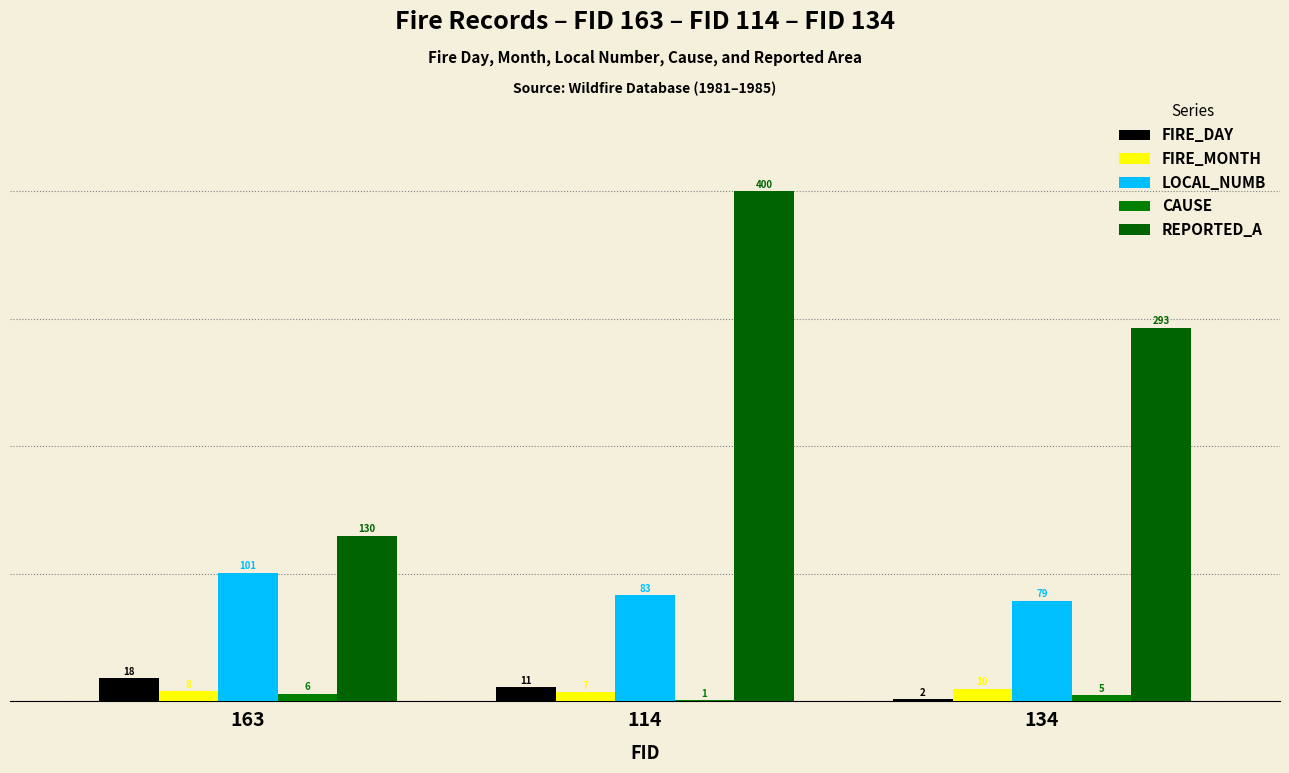

Which series has the largest total across all categories?

REPORTED_A